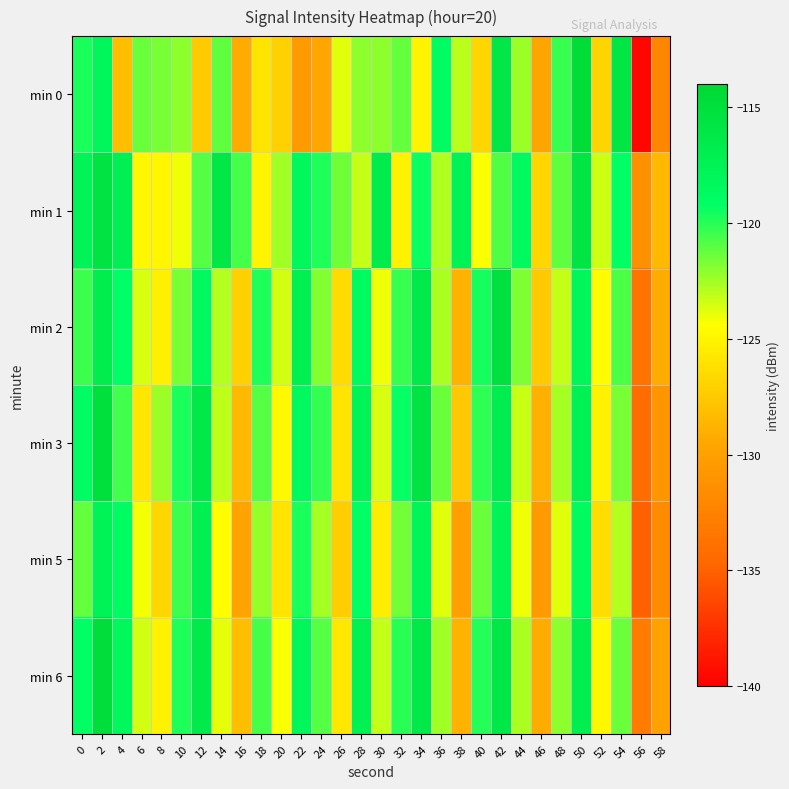

Which has a higher value, 58 or 52?

52